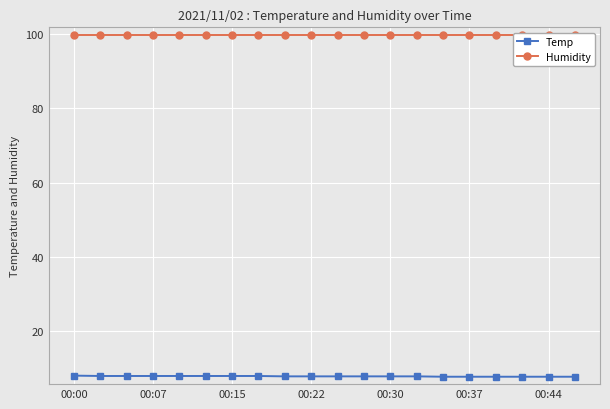

What is the maximum value for Temp?

7.9